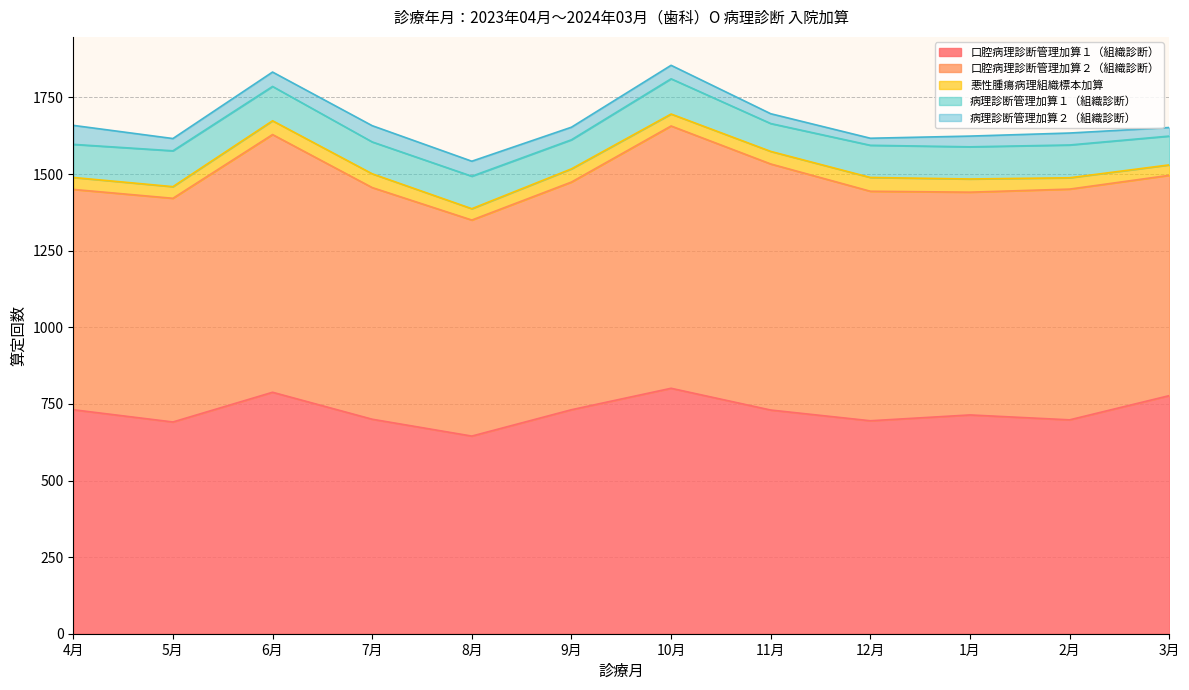

True or false: 病理診断管理加算１（組織診断） and 口腔病理診断管理加算１（組織診断） cross at least once.

False